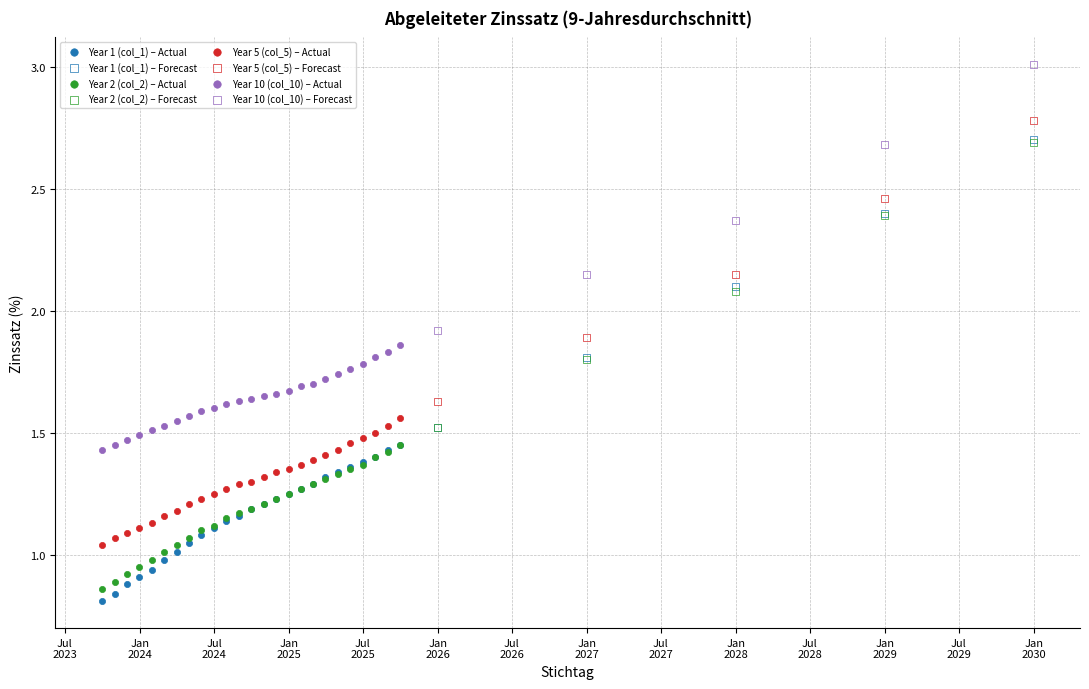

Which series has the largest Y range (max minus min)?

Year 1 (col_1) – Forecast